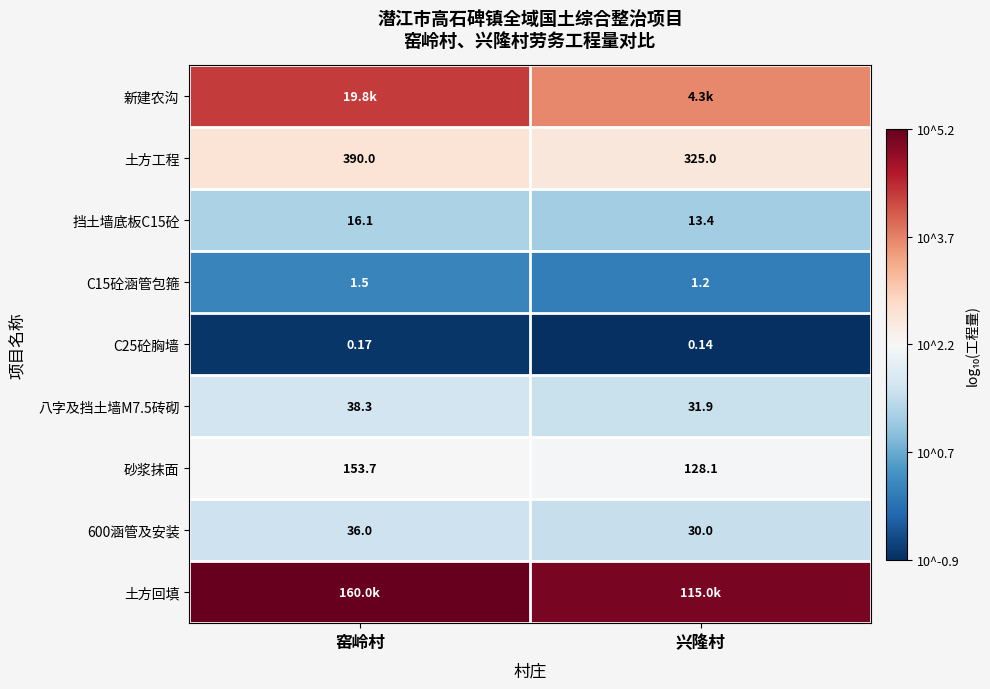

At which label does C25砼胸墙 reach its minimum?

兴隆村